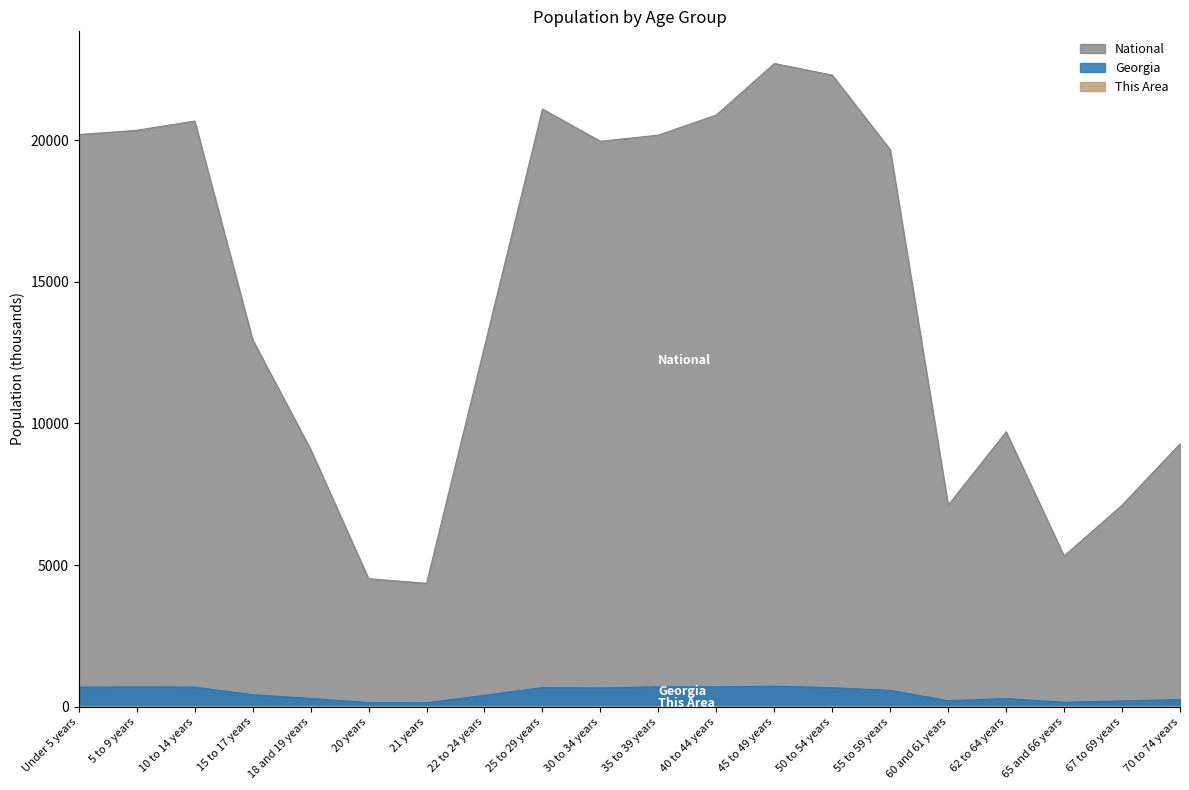

At which category is the sum across all series the highest?

45 to 49 years